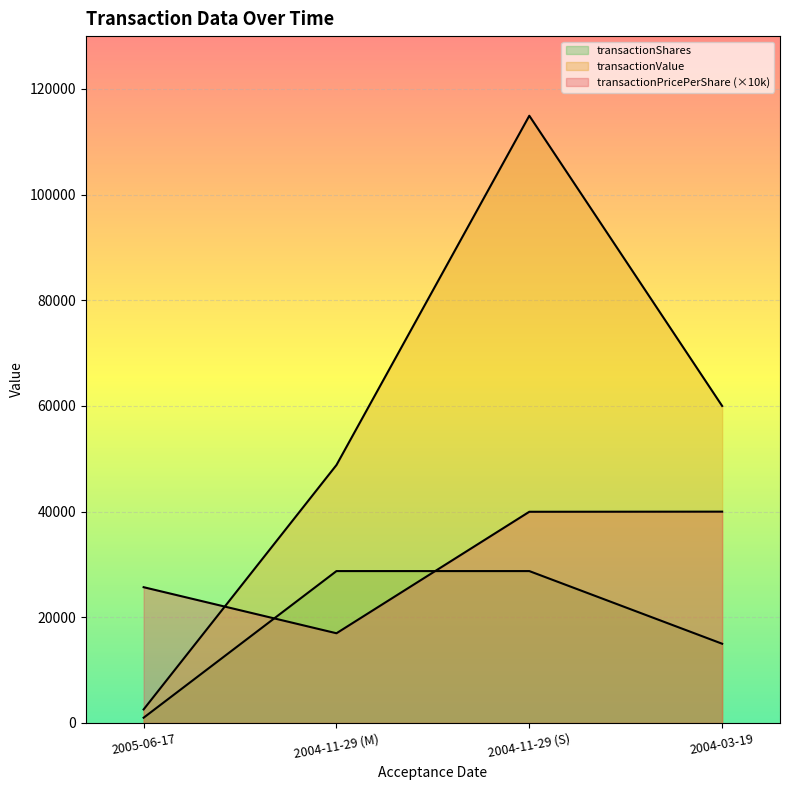

Between 2004-11-29 (M) and 2005-06-17, which is larger?

2005-06-17